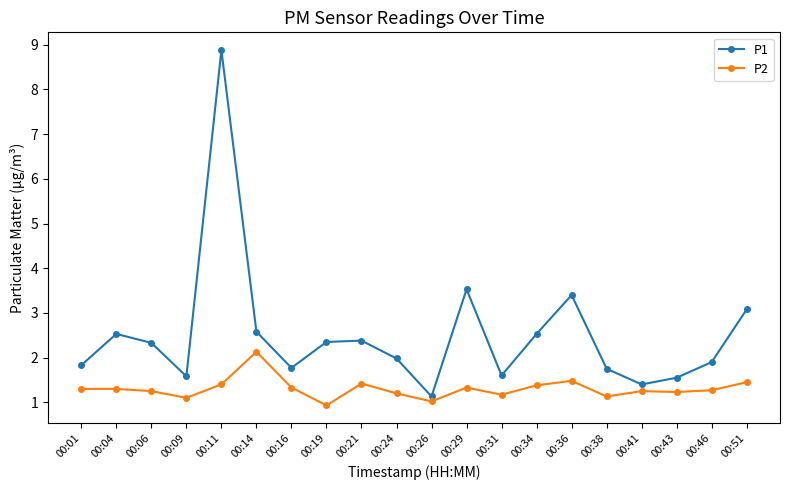

True or false: P1 has a value of 3.5 at 00:29.

True